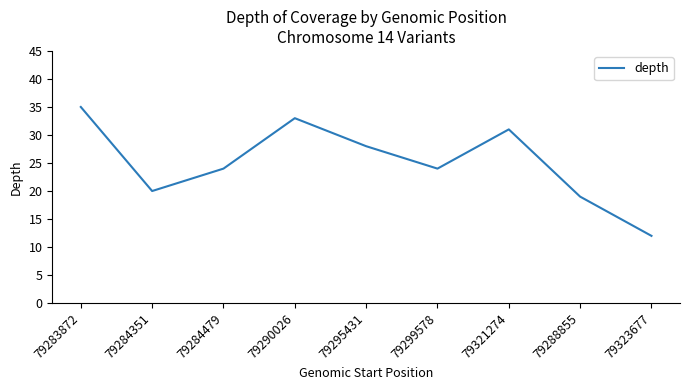

Read the value at 79290026, to the nearest 5.

35